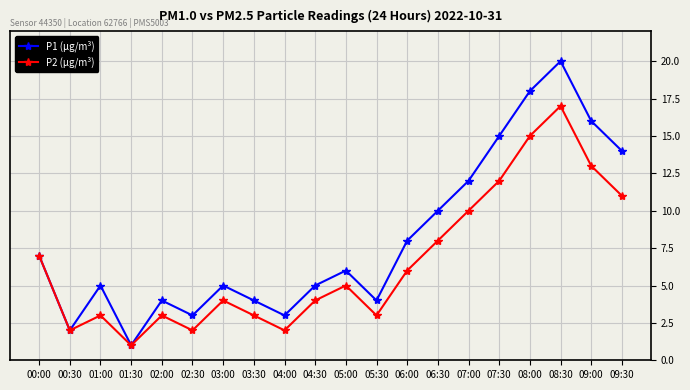

What are all the series names shown in the legend?

P1 (µg/m³), P2 (µg/m³)